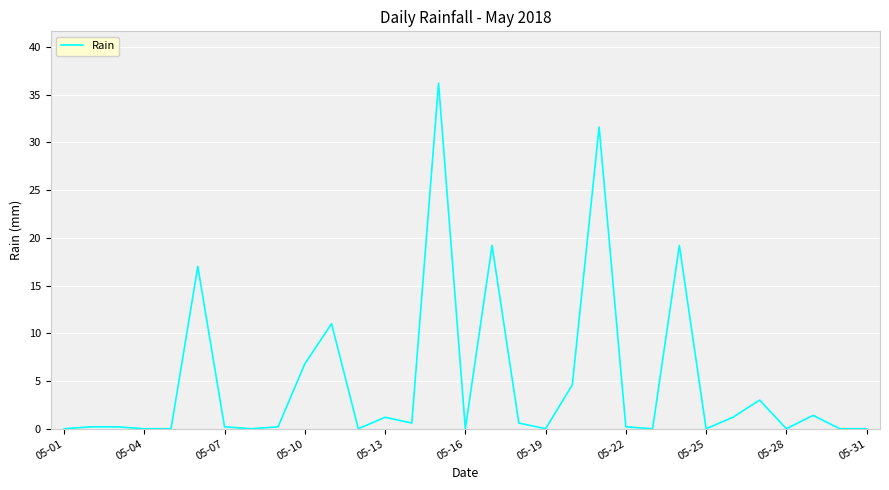

What is the greatest value displayed?

36.2